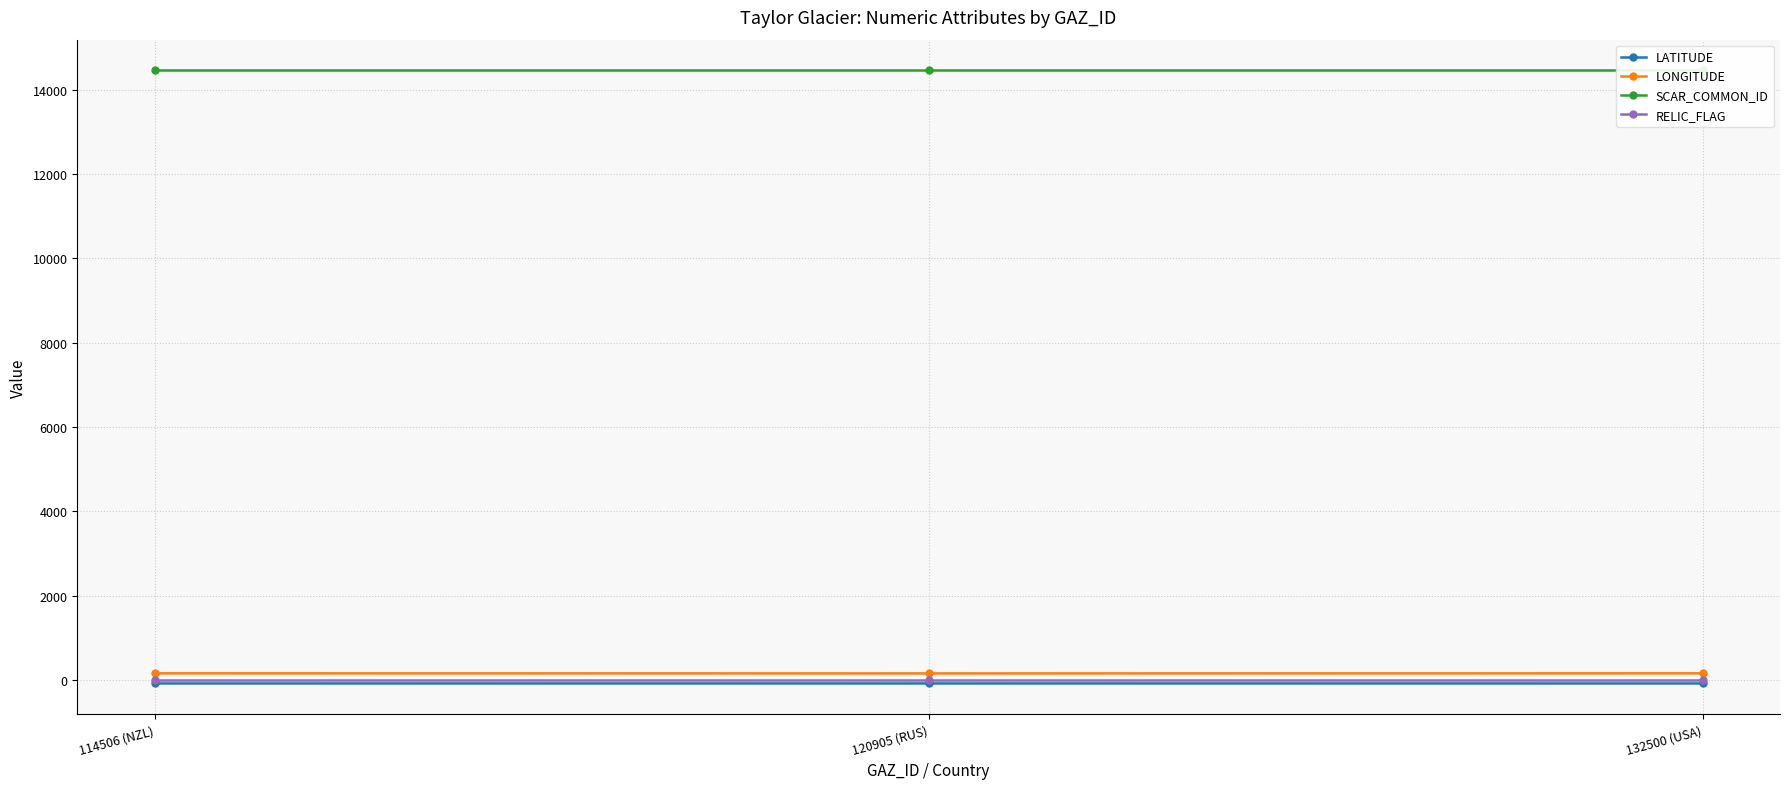

Which category has the lowest value across all series?

120905 (RUS)